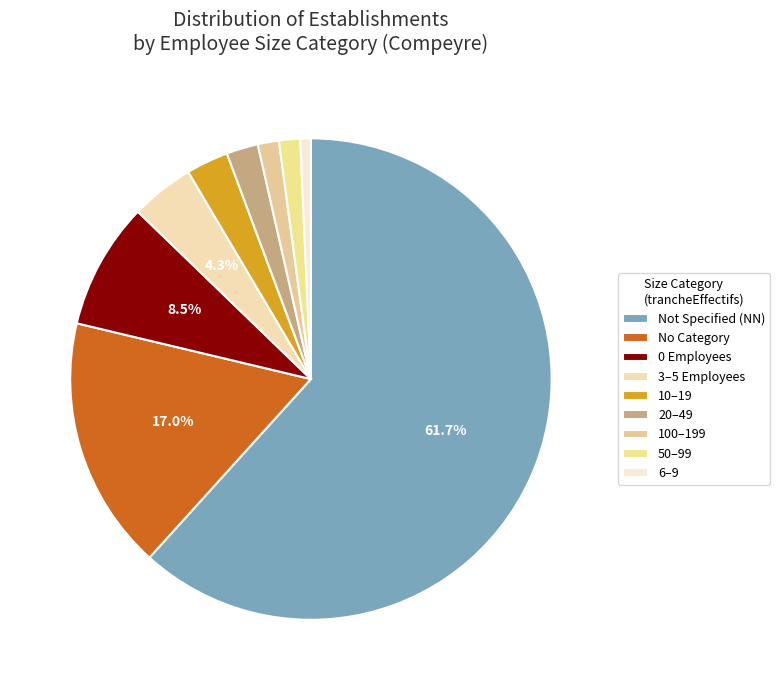

Does any single category account for the majority?

Yes